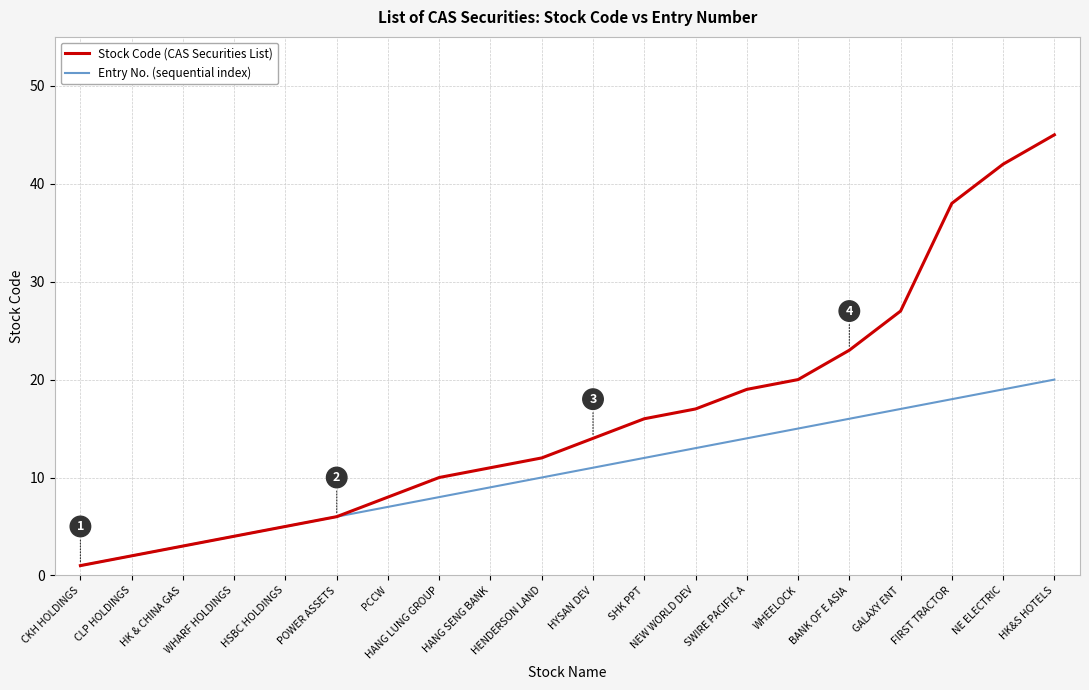

What are all the series names shown in the legend?

Stock Code (CAS Securities List), Entry No. (sequential index)